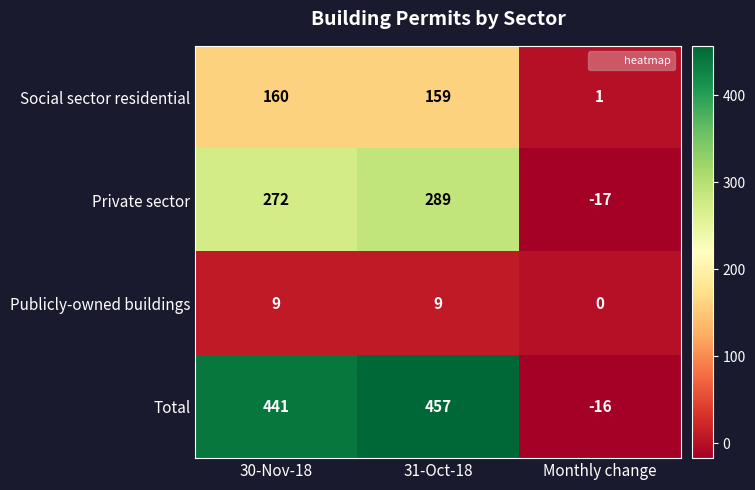

Read the Private sector value at 30-Nov-18, to the nearest 5.

270